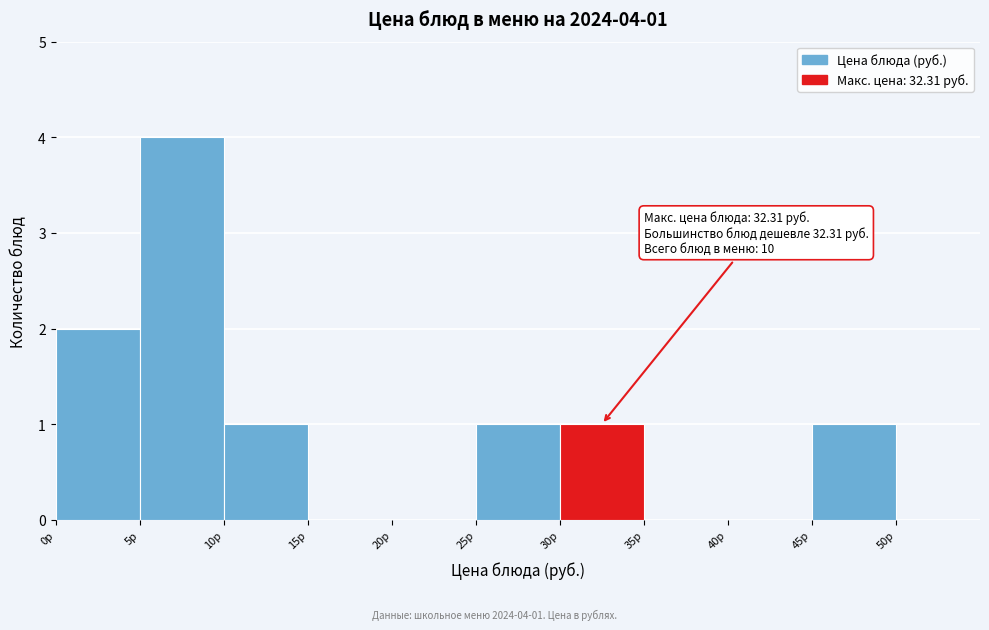

Which range on the x-axis has the tallest bar?

5 to 10